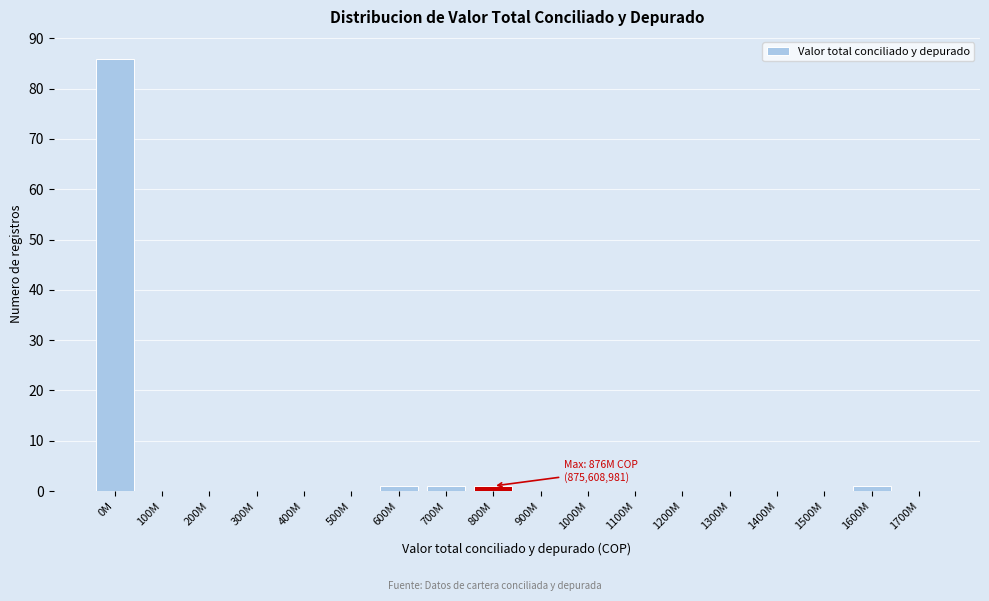

Reading right to left, transcribe all the data shown in this chart.

1700M=0	1600M=1	1500M=0	1400M=0	1300M=0	1200M=0	1100M=0	1000M=0	900M=0	800M=1	700M=1	600M=1	500M=0	400M=0	300M=0	200M=0	100M=0	0M=86